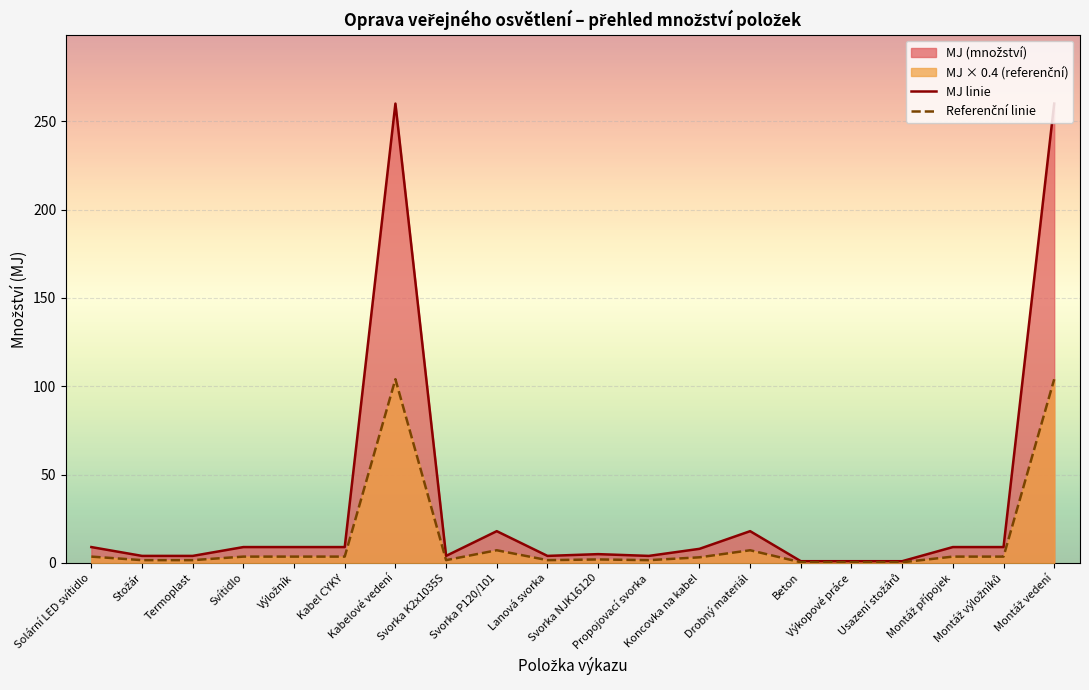

What is the approximate value of Referenční linie at Usazení stožárů?

0.4